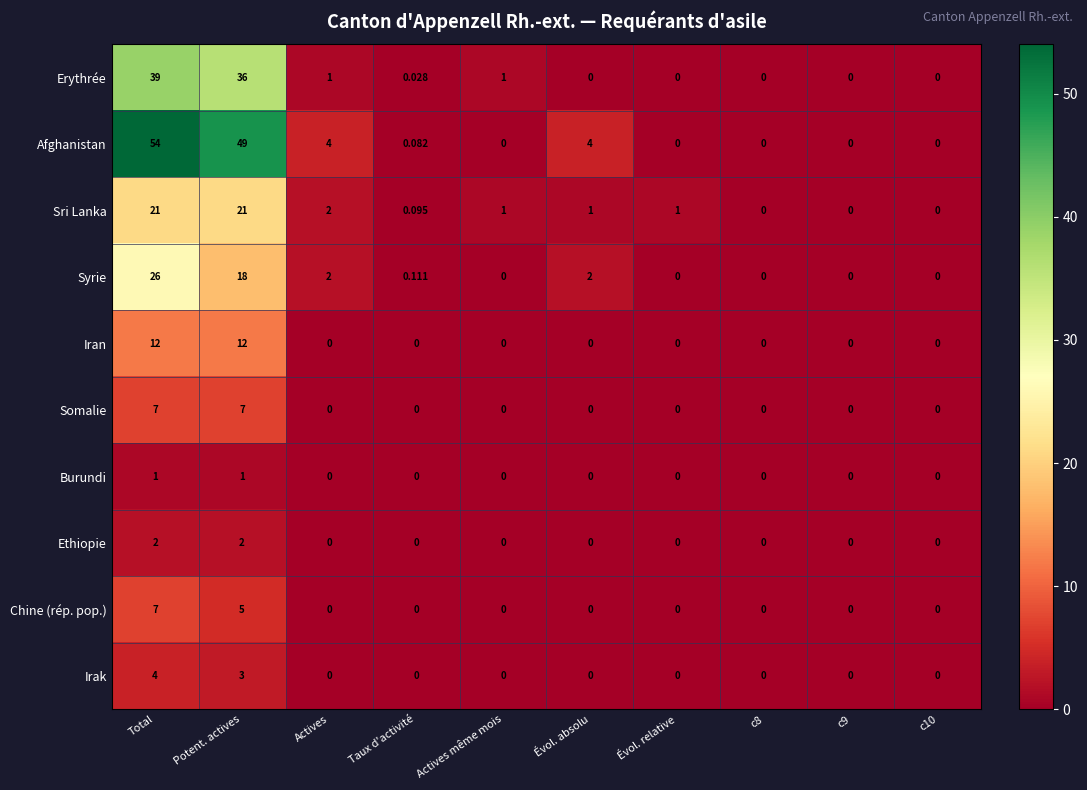

Which series has the widest spread of values?

Afghanistan